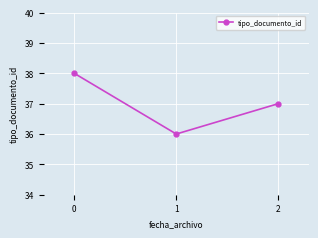

What is the sum of the values at 2 and 1?

73